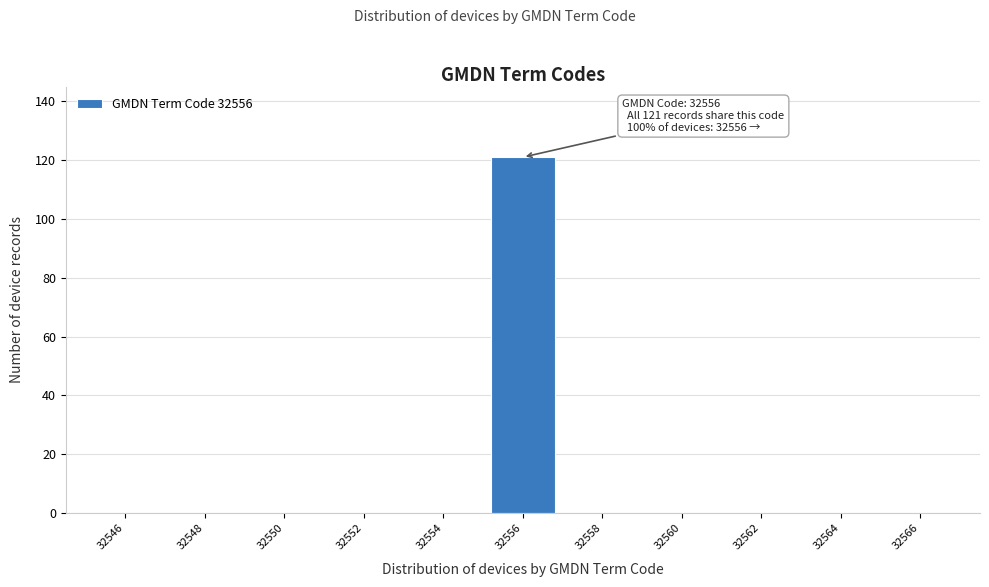

Reading left to right, transcribe all the data shown in this chart.

32546=0	32548=0	32550=0	32552=0	32554=0	32556=121	32558=0	32560=0	32562=0	32564=0	32566=0